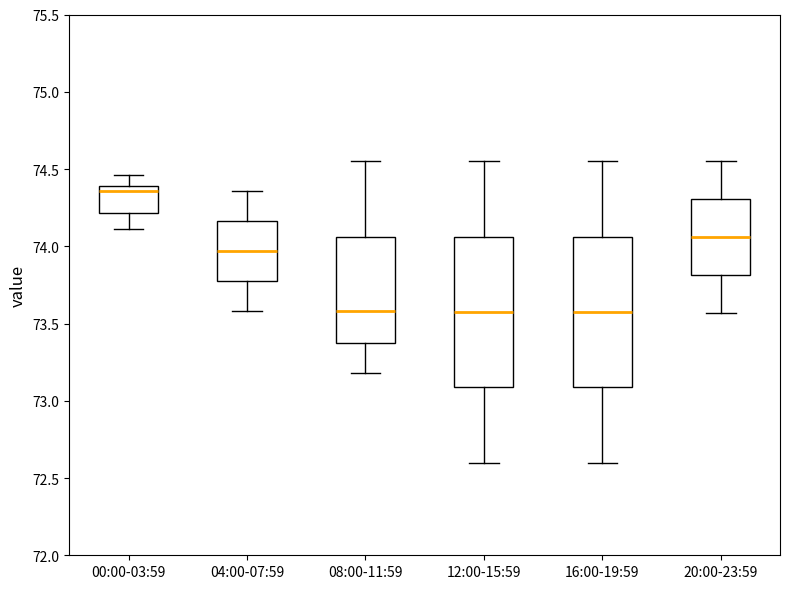

Reading left to right, read every box against the y-axis: the position of its median line, the range the box covers, and the ends of its whiskers. The values are not printed on the chart, so give them approximately, as read against the axis.

00:00-03:59: median 74.35, box 74.20 to 74.40, whiskers 74.10 to 74.45
04:00-07:59: median 73.95, box 73.80 to 74.15, whiskers 73.60 to 74.35
08:00-11:59: median 73.60, box 73.40 to 74.05, whiskers 73.20 to 74.55
12:00-15:59: median 73.60, box 73.10 to 74.05, whiskers 72.60 to 74.55
16:00-19:59: median 73.60, box 73.10 to 74.05, whiskers 72.60 to 74.55
20:00-23:59: median 74.05, box 73.80 to 74.30, whiskers 73.55 to 74.55